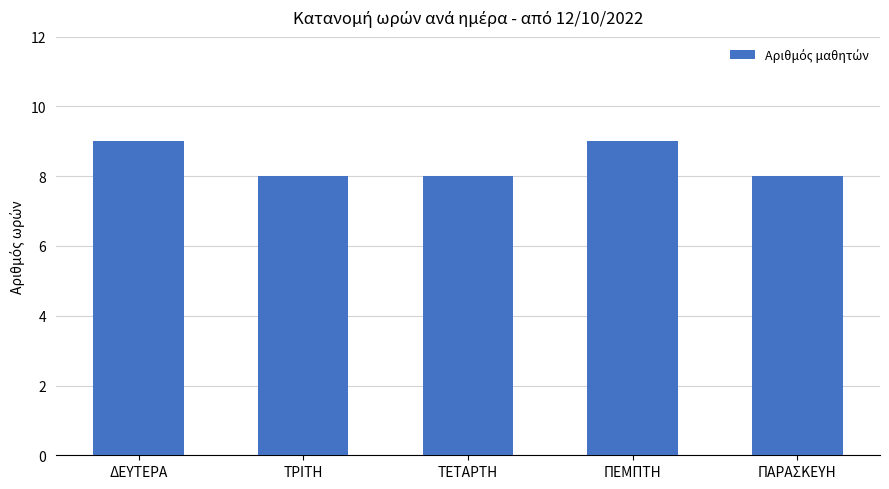

What is the minimum value shown in the chart?

8